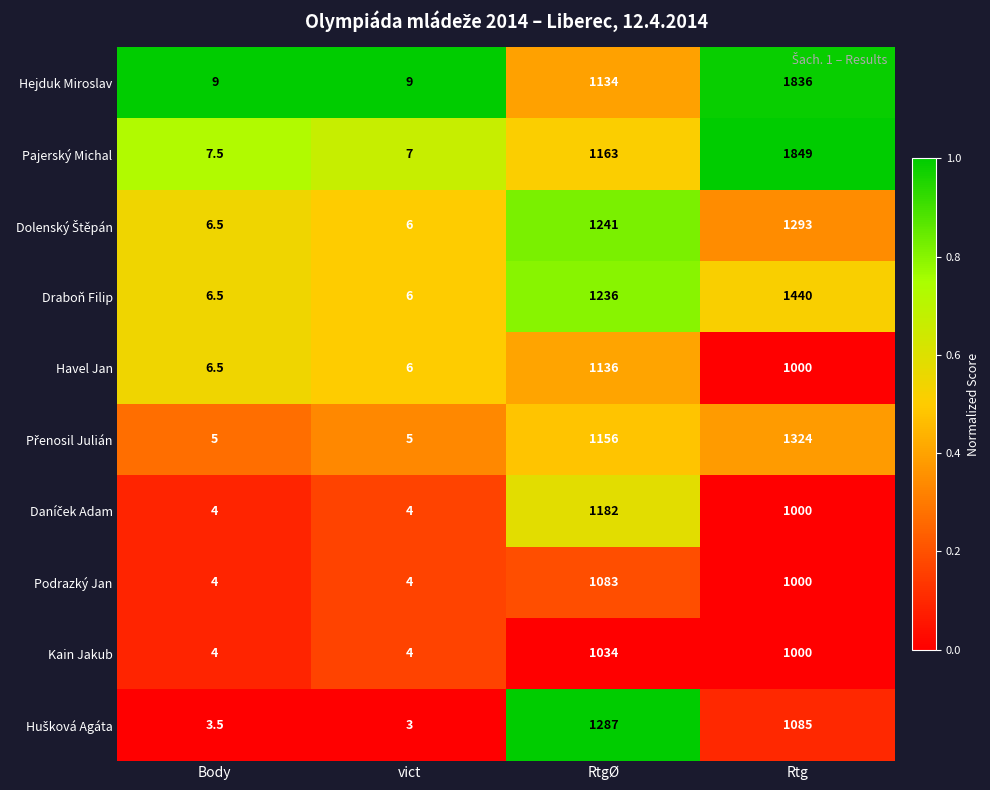

The Pajerský Michal series shows 536.0 at RtgØ. True or false?

False